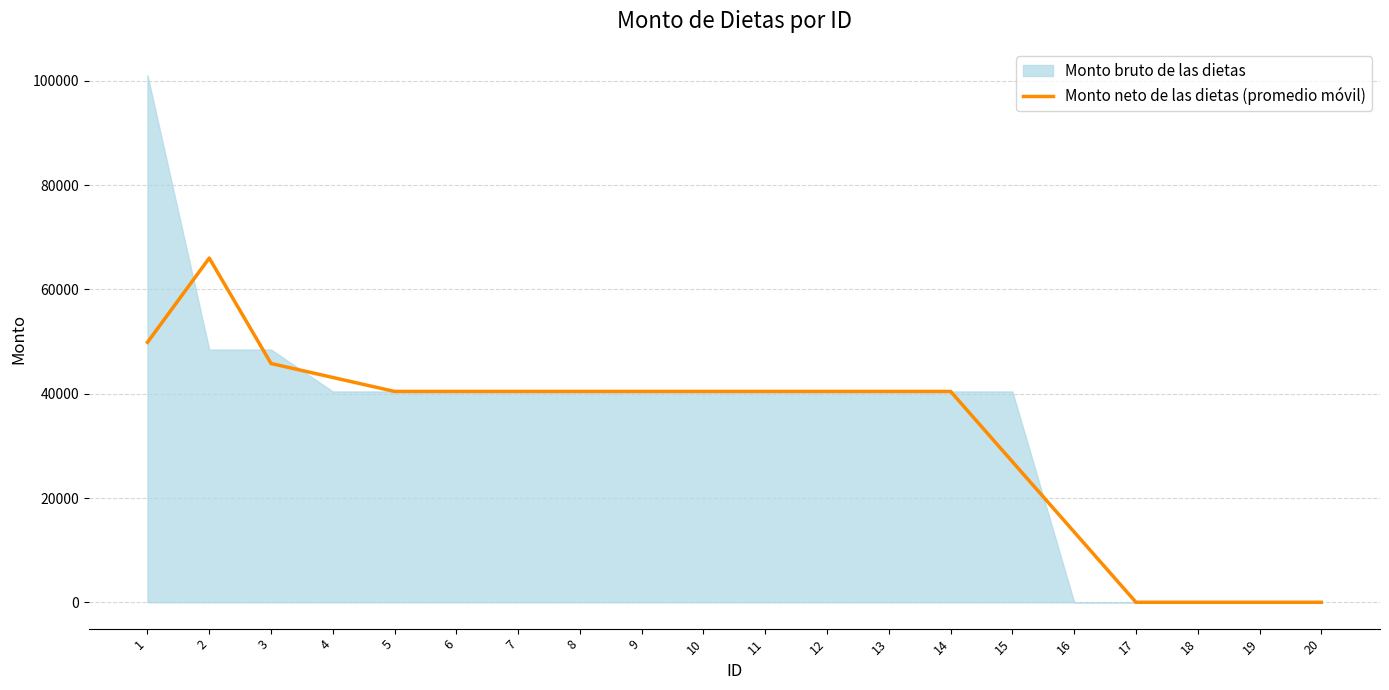

Is it true that the value at 14 is 22336.4?

False